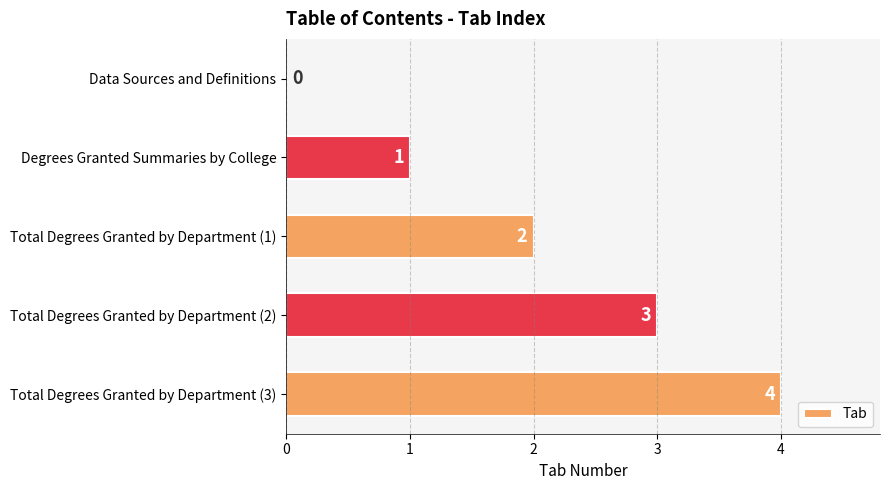

At which label is the value closest to 2?

Total Degrees Granted by Department (1)